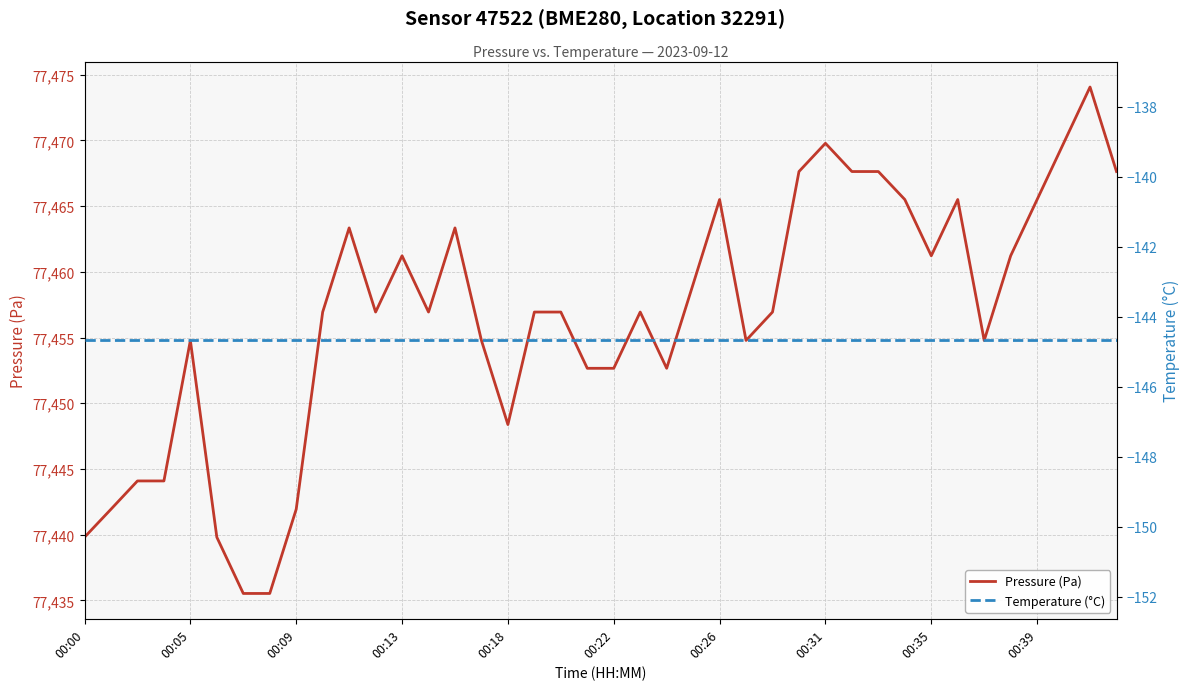

True or false: Pressure (Pa) and Temperature (°C) cross at least once.

False